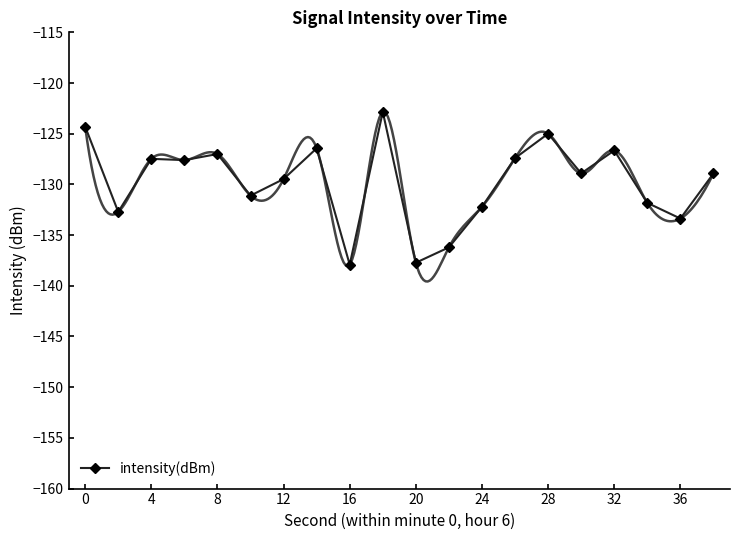

True or false: there are more than 1 points higher than both neighbors.

True